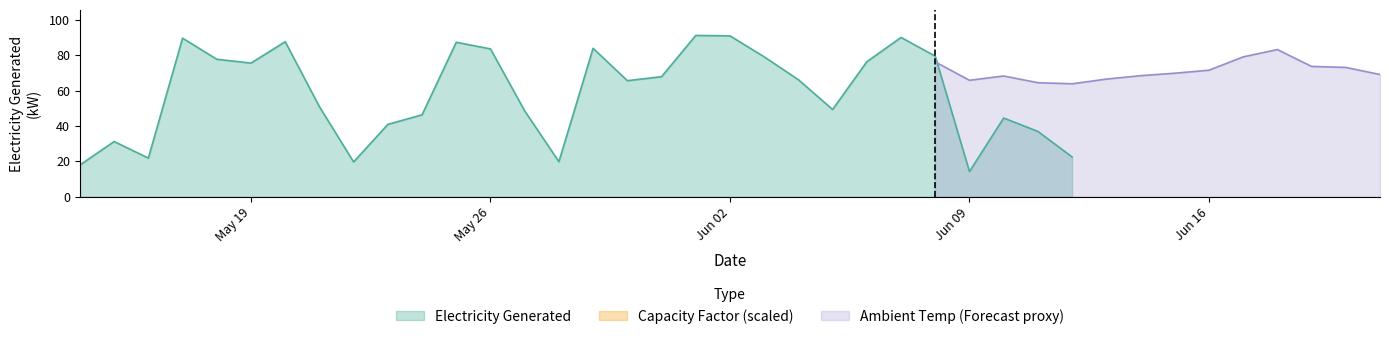

What is the difference between the Ambient Temperature values at 11 and 5?

6.6